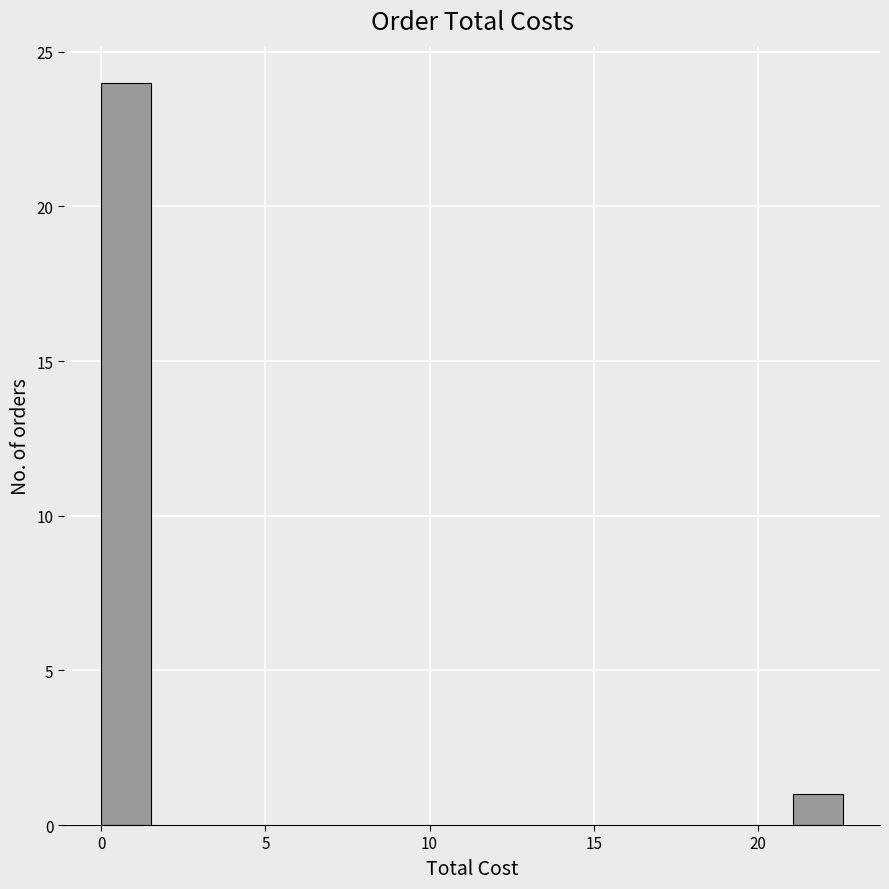

Read against the x-axis, roughly where is the centre of the tallest bar?

1.0